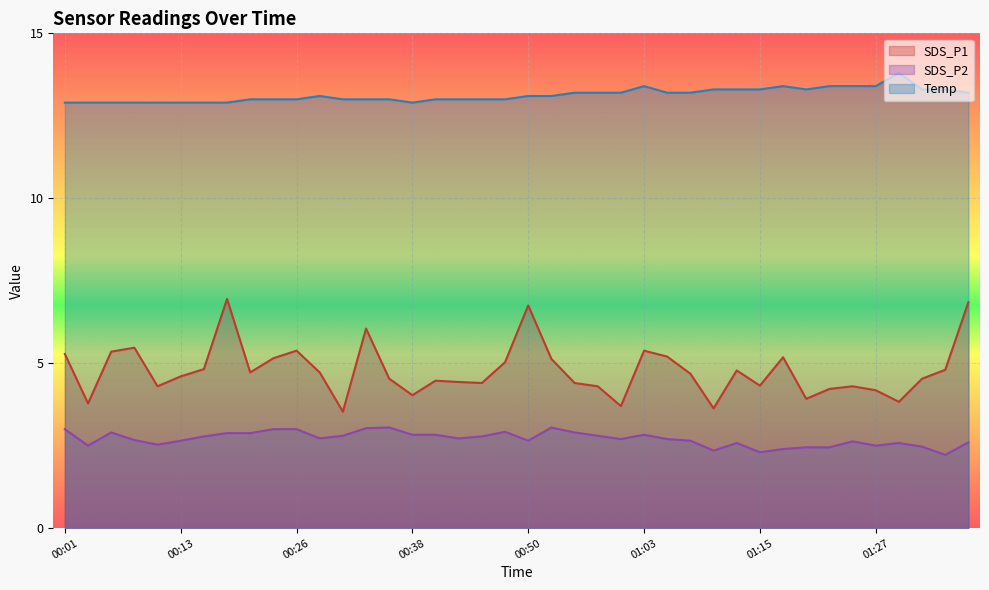

Rank the series by their average value, from lowest to highest.

SDS_P2, SDS_P1, Temp